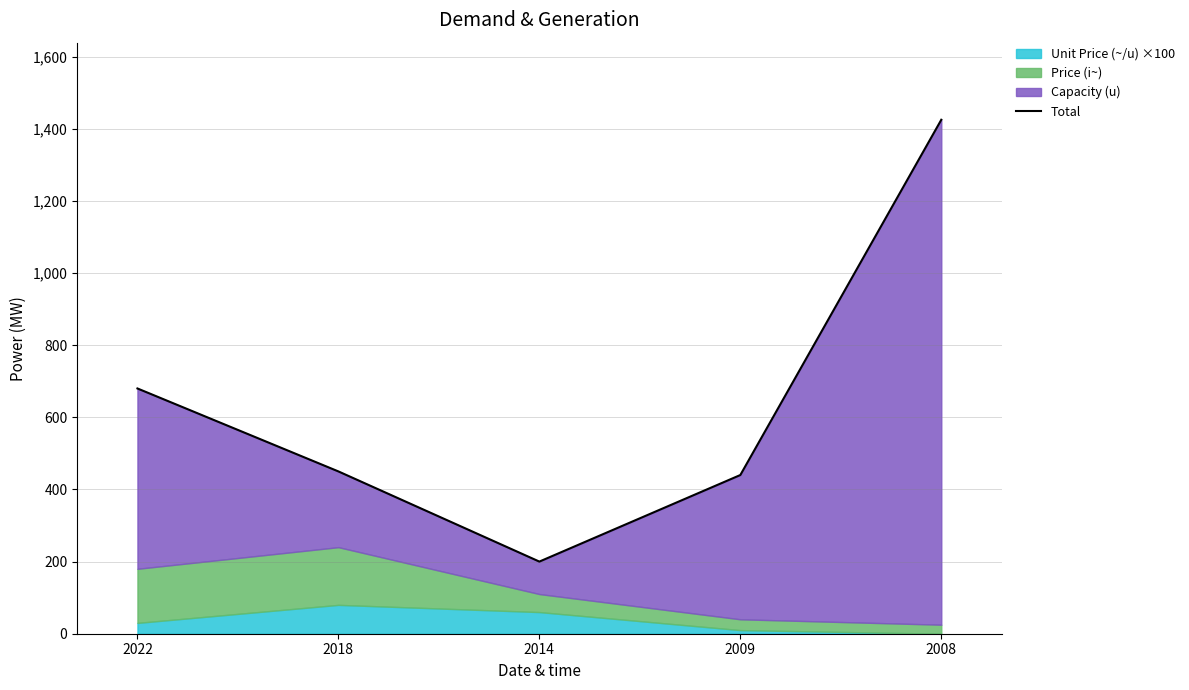

Reading left to right, transcribe all the data shown in this chart.

680	450	200	440	1425